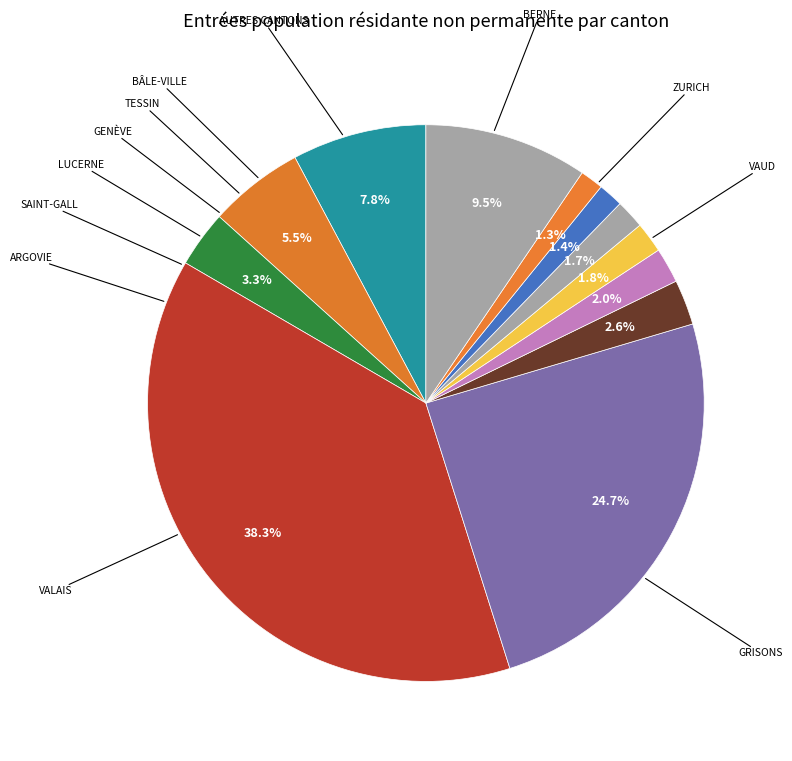

Is there any slice that represents more than half of the pie?

No